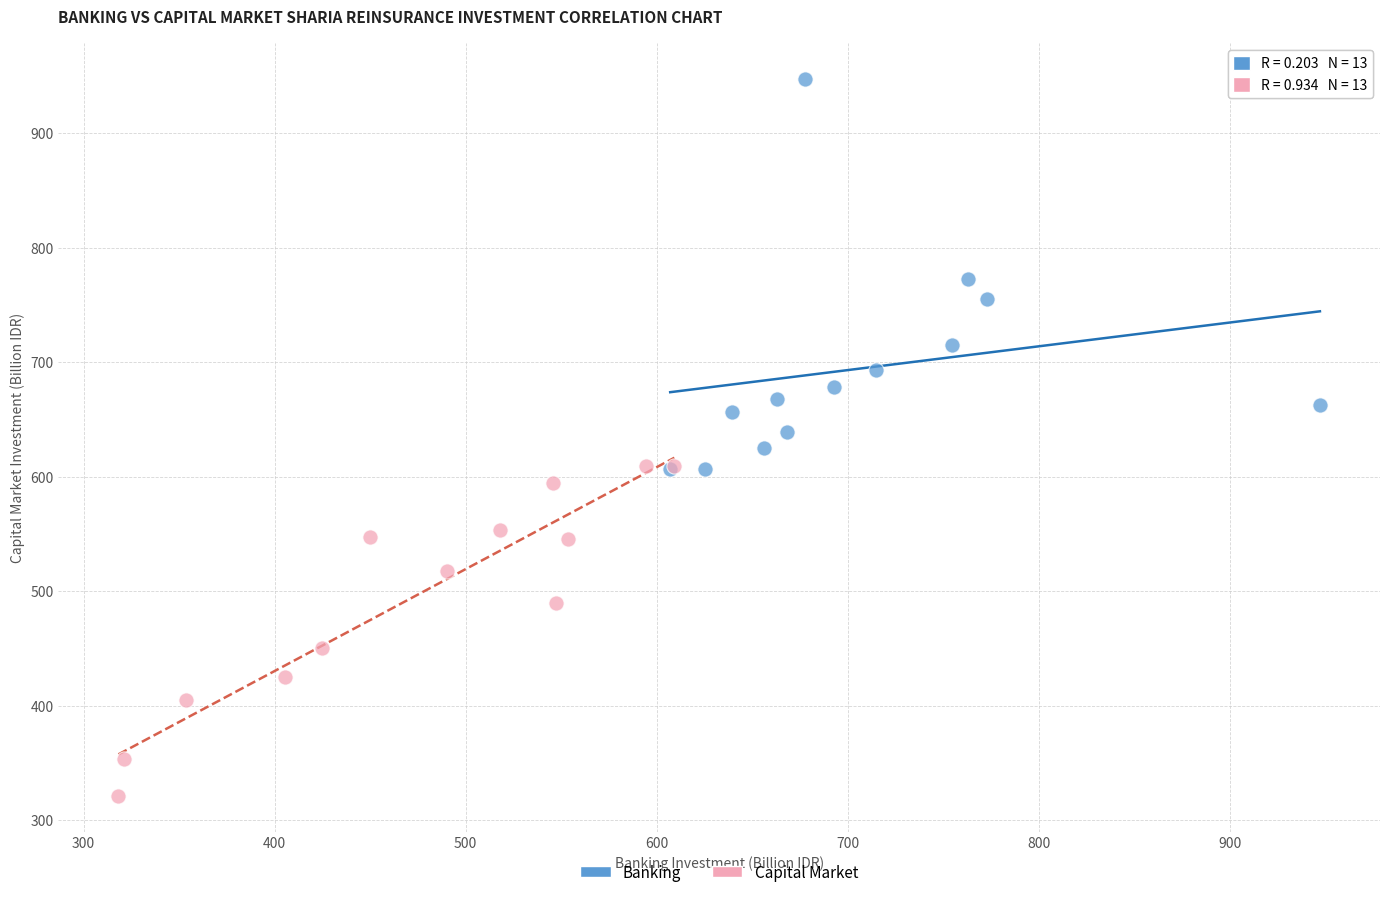

Which series reaches the maximum Y coordinate?

Banking